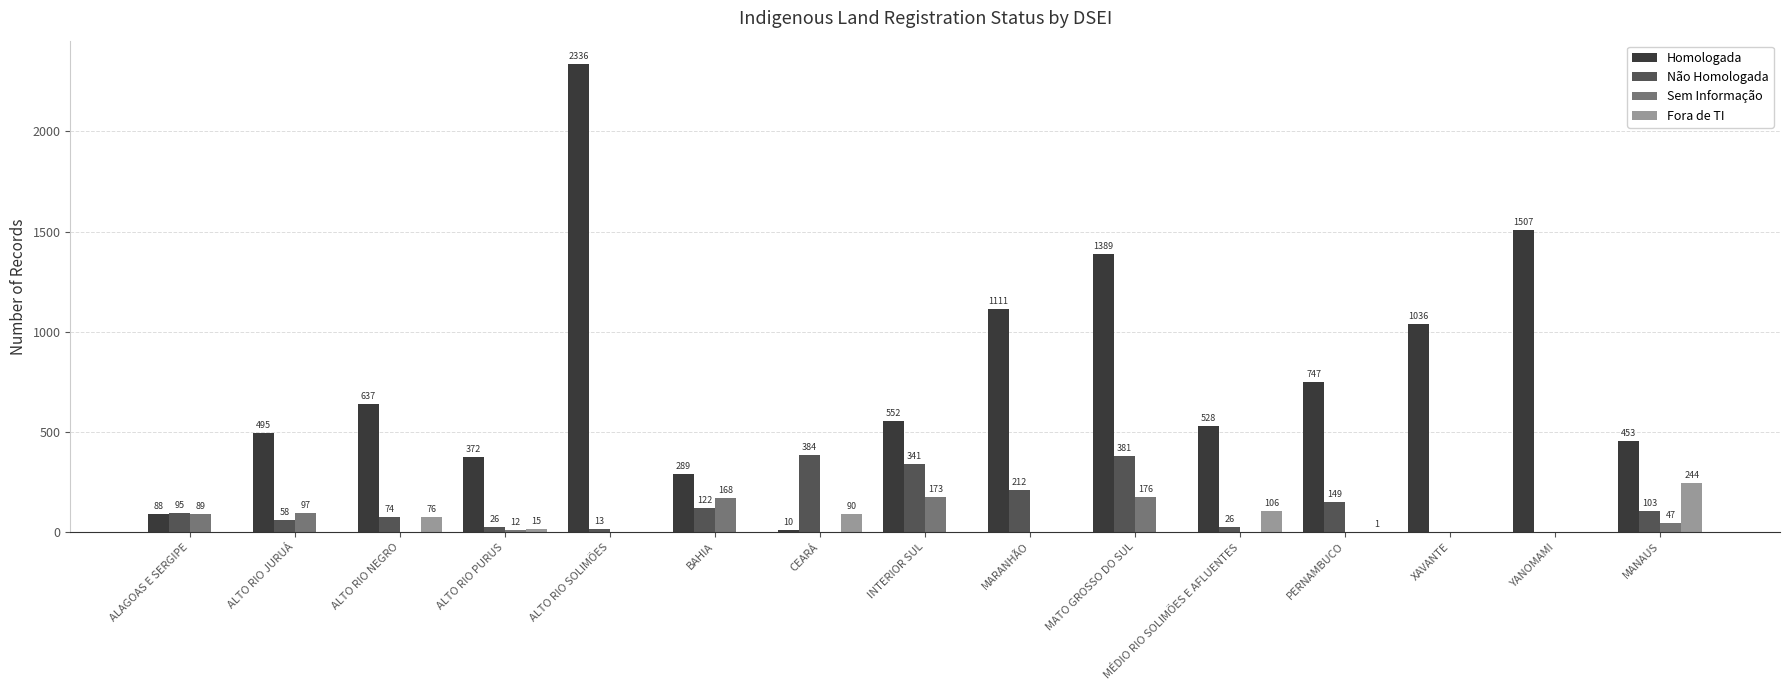

Reading right to left, what are all the values shown in this chart?

Homologada: 453	1507	1036	747	528	1389	1111	552	10	289	2336	372	637	495	88
Não Homologada: 103	0	0	149	26	381	212	341	384	122	13	26	74	58	95
Sem Informação: 47	0	0	0	0	176	0	173	0	168	0	12	0	97	89
Fora de TI: 244	0	0	1	106	0	0	0	90	0	0	15	76	0	0